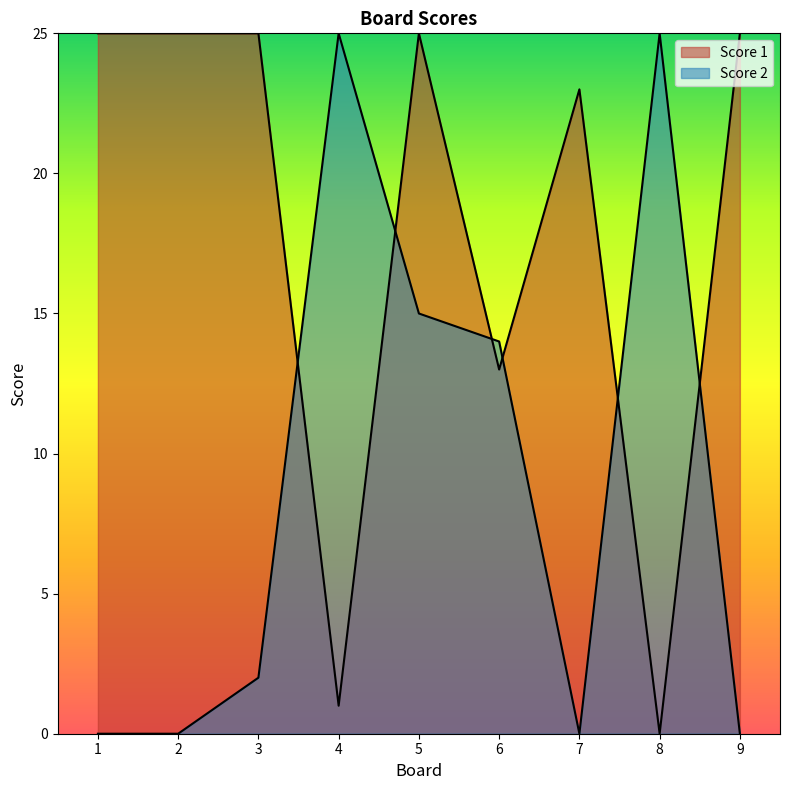

What is the maximum value shown in the chart?

25